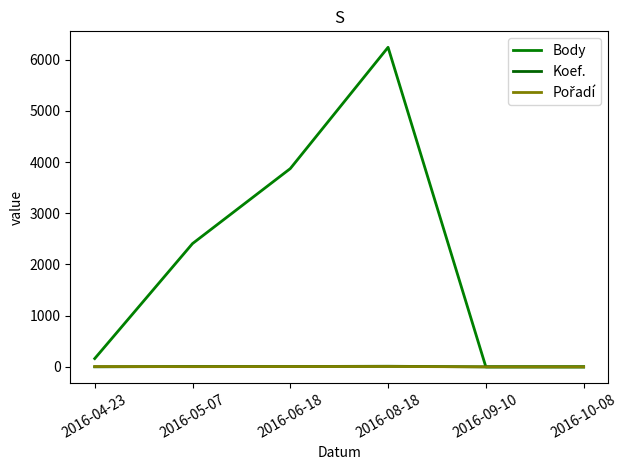

At how many categories does at least one series exceed 12?

4